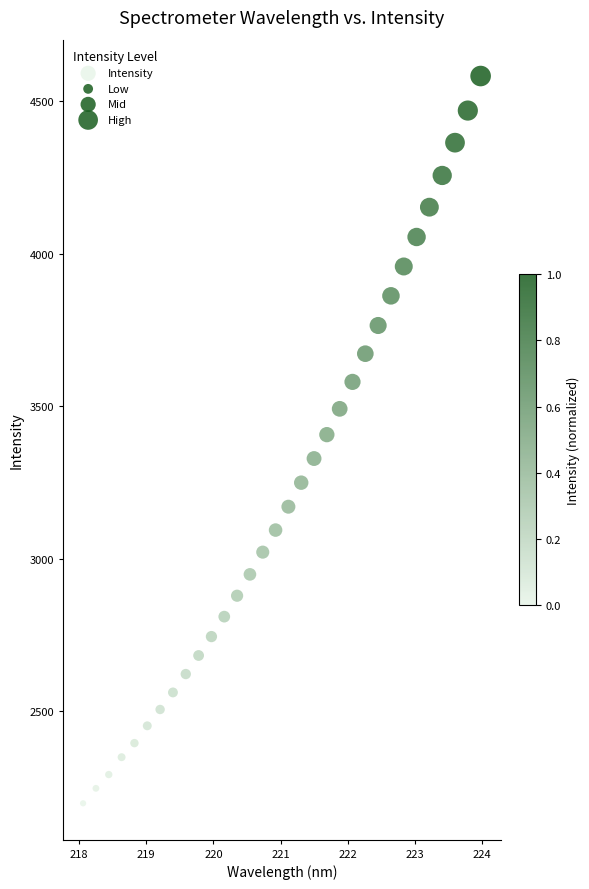

What is the range of Y values (max minus min)?

2384.4